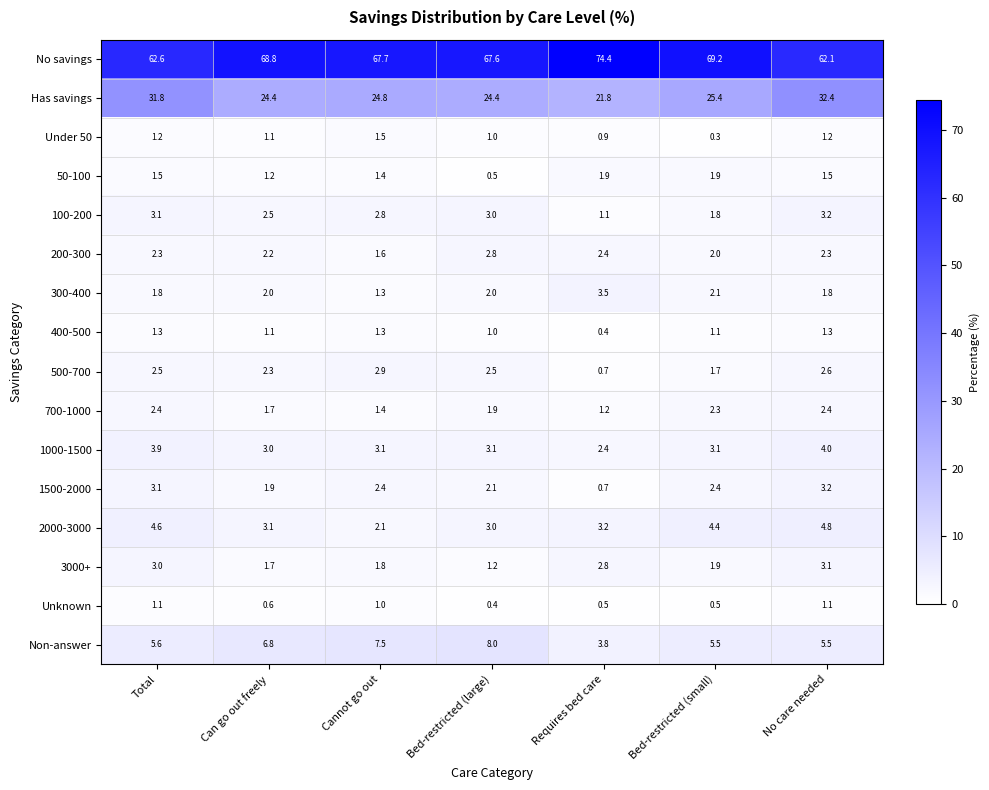

Read the Unknown value at Can go out freely.

0.6